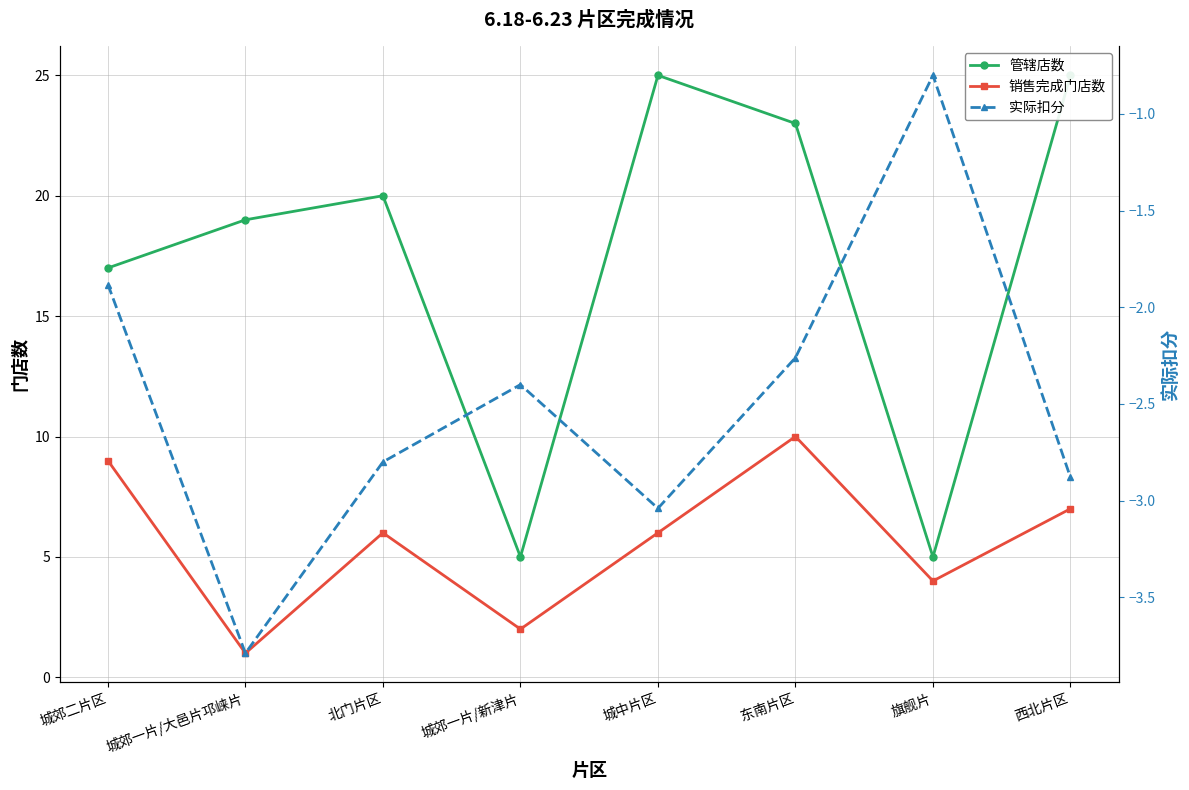

What is the sum of all 实际扣分 values?

-19.9